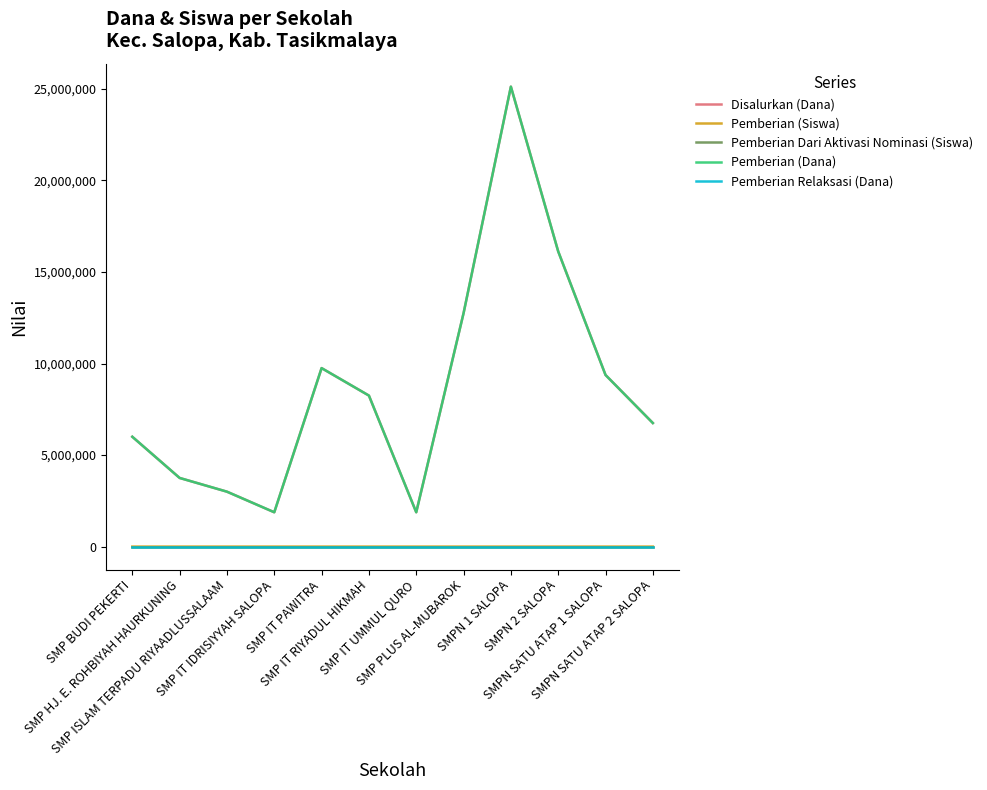

List the labels in order of Pemberian Dari Aktivasi Nominasi (Siswa) value, largest first.

SMP BUDI PEKERTI, SMP HJ. E. ROHBIYAH HAURKUNING, SMP ISLAM TERPADU RIYAADLUSSALAAM, SMP IT IDRISIYYAH SALOPA, SMP IT PAWITRA, SMP IT RIYADUL HIKMAH, SMP IT UMMUL QURO, SMP PLUS AL-MUBAROK, SMPN 1 SALOPA, SMPN 2 SALOPA, SMPN SATU ATAP 1 SALOPA, SMPN SATU ATAP 2 SALOPA